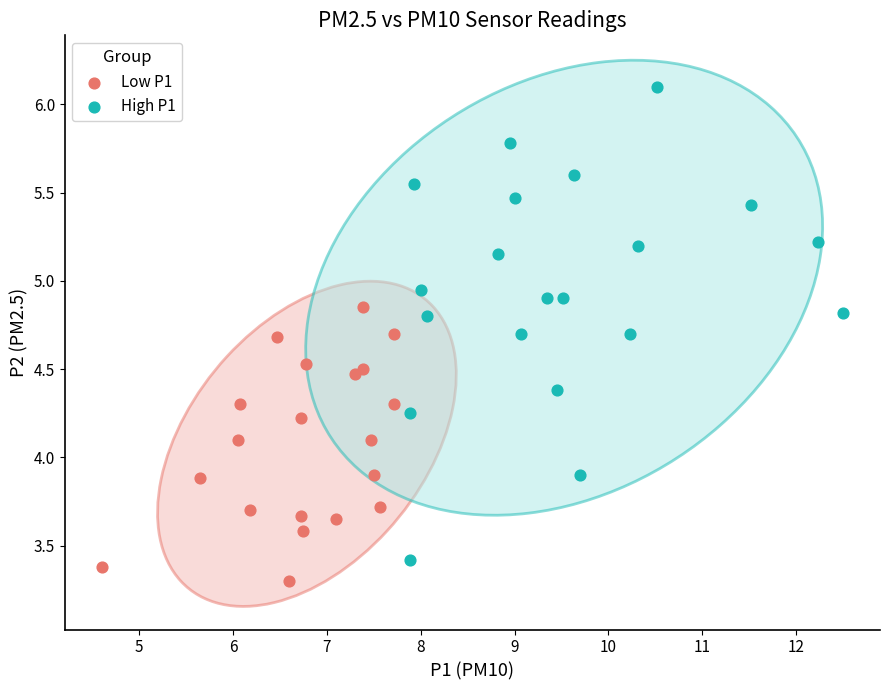

Which series has the widest spread of Y values?

High P1